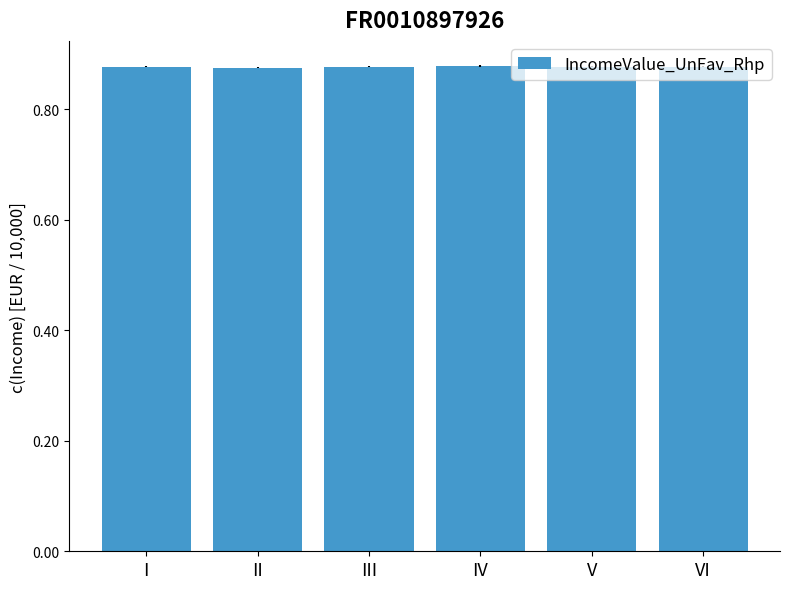

What is the sum of the values at II and IV?

1.8